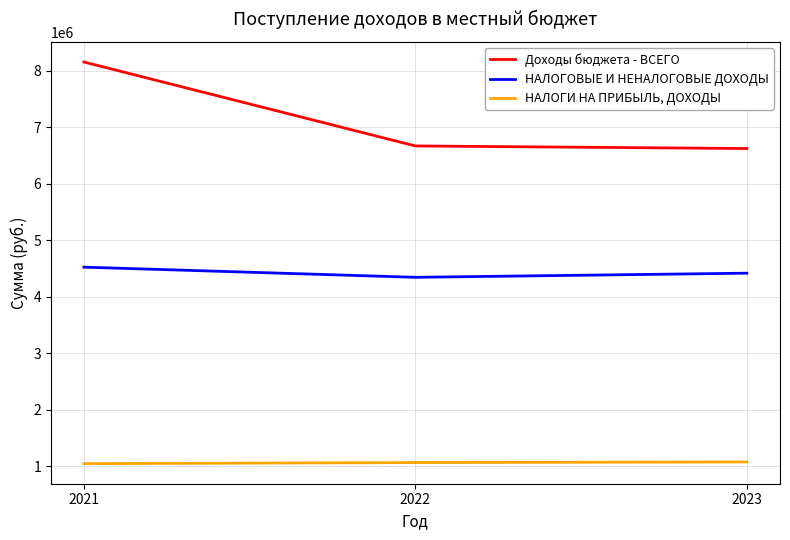

What is the greatest value displayed?

8158795